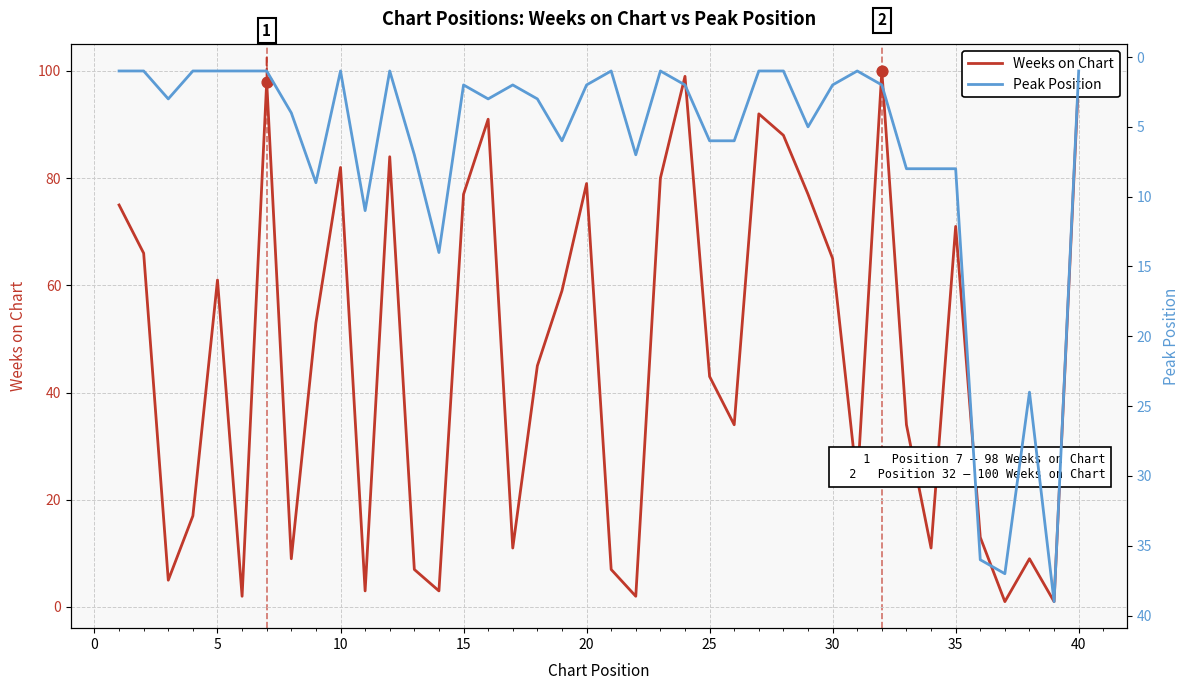

Which series reaches the minimum Y coordinate?

Weeks on Chart